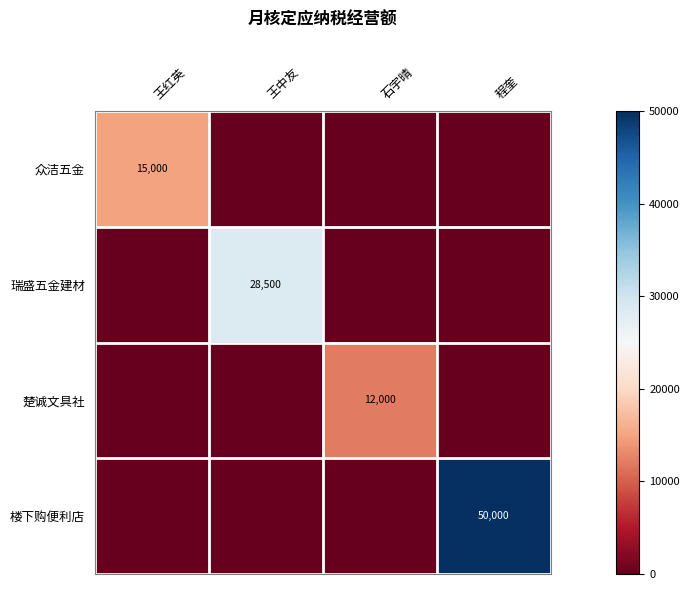

At which category is the sum across all series the highest?

程奎